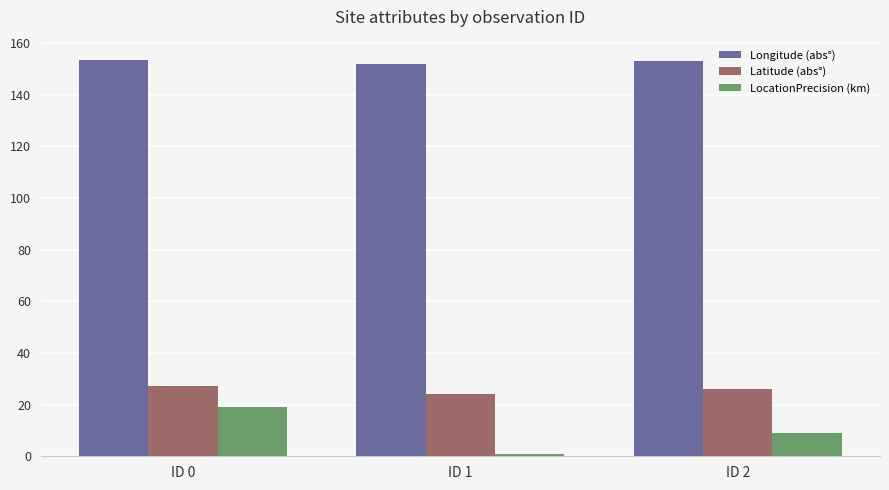

Which series changed the most between ID 0 and ID 1?

LocationPrecision (km)